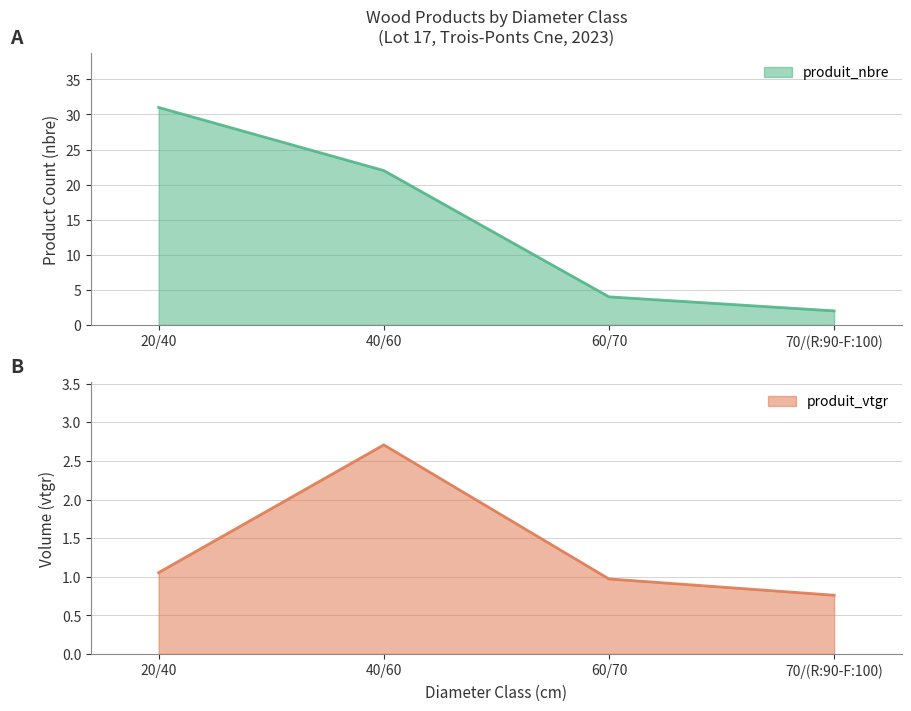

At which category is the sum across all series the highest?

20/40